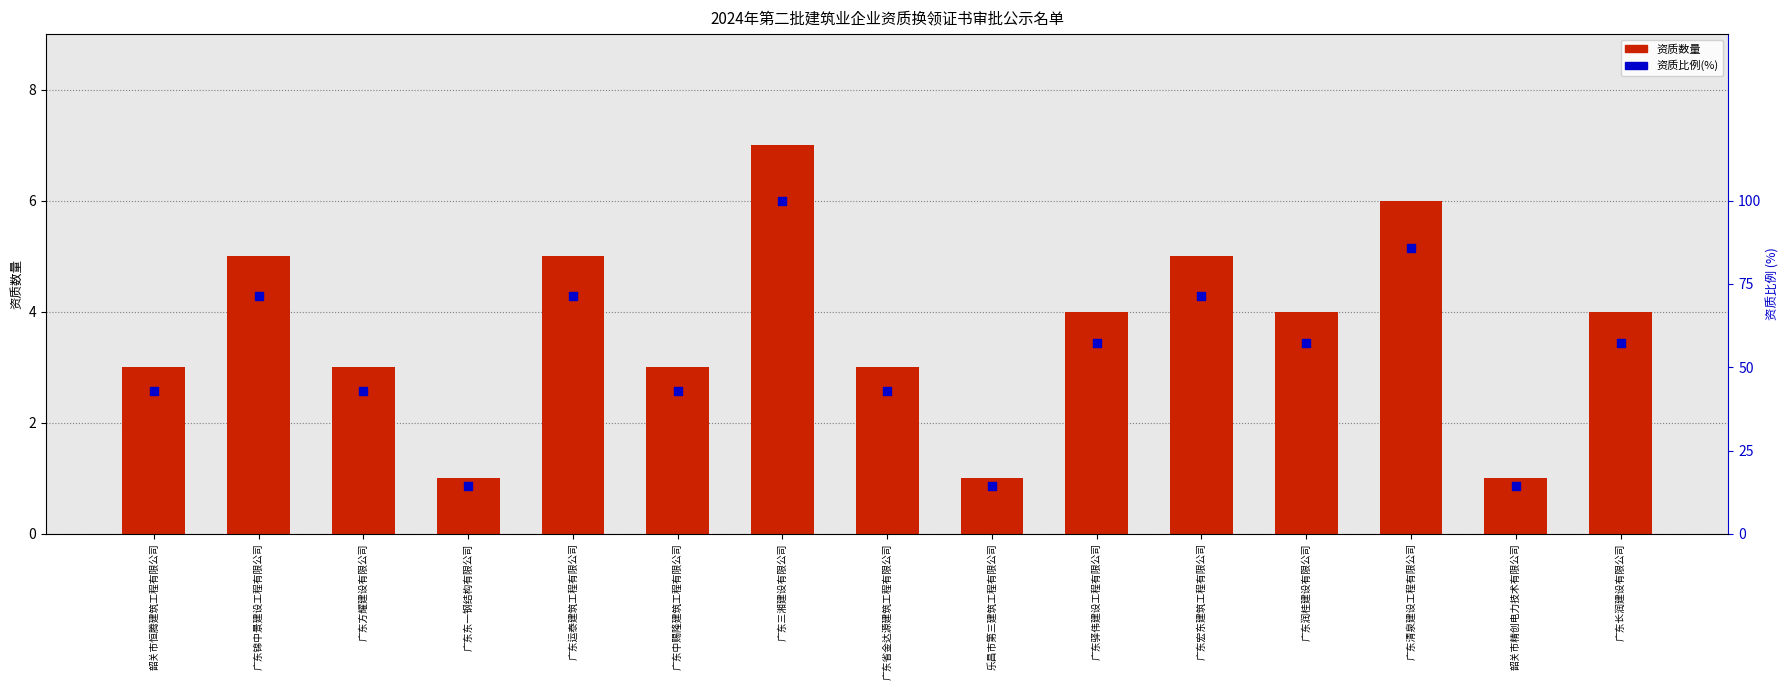

Which series has the largest total across all categories?

资质比例(%)